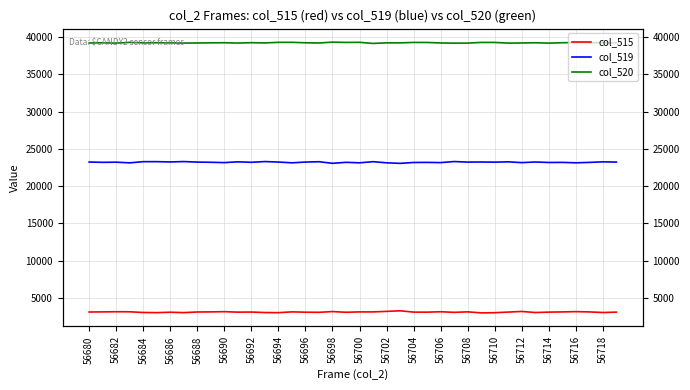

The col_520 series shows 17395 at 27. True or false?

False